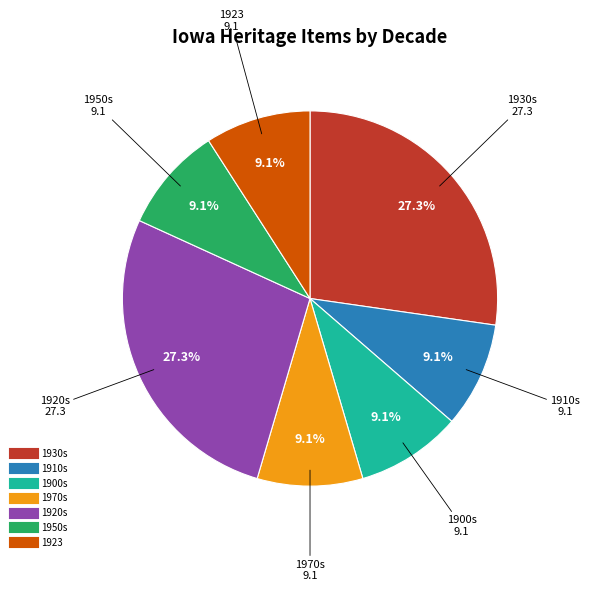

How many slices are in this pie chart?

7